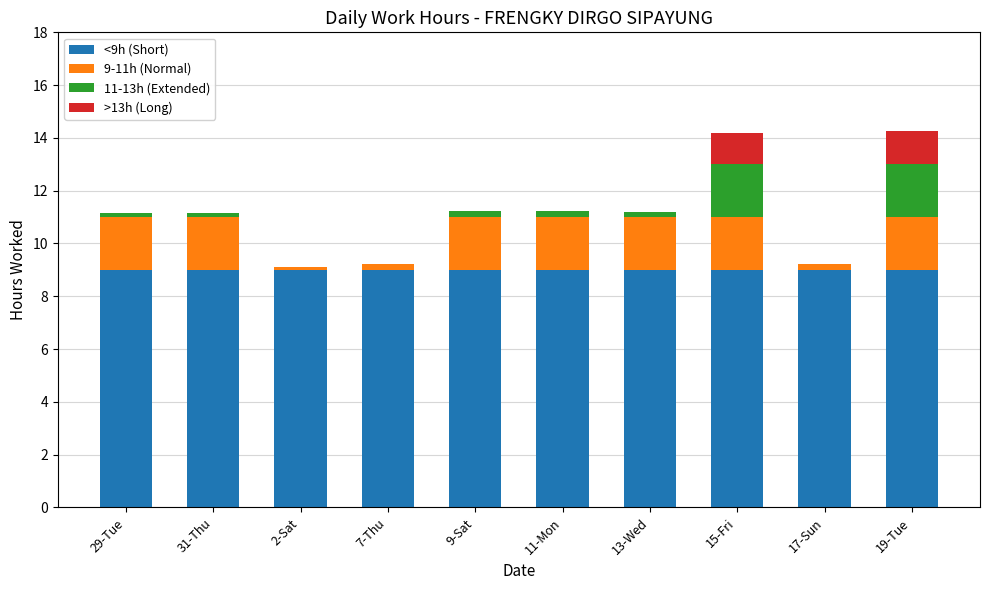

Count the number of data series in this chart.

4